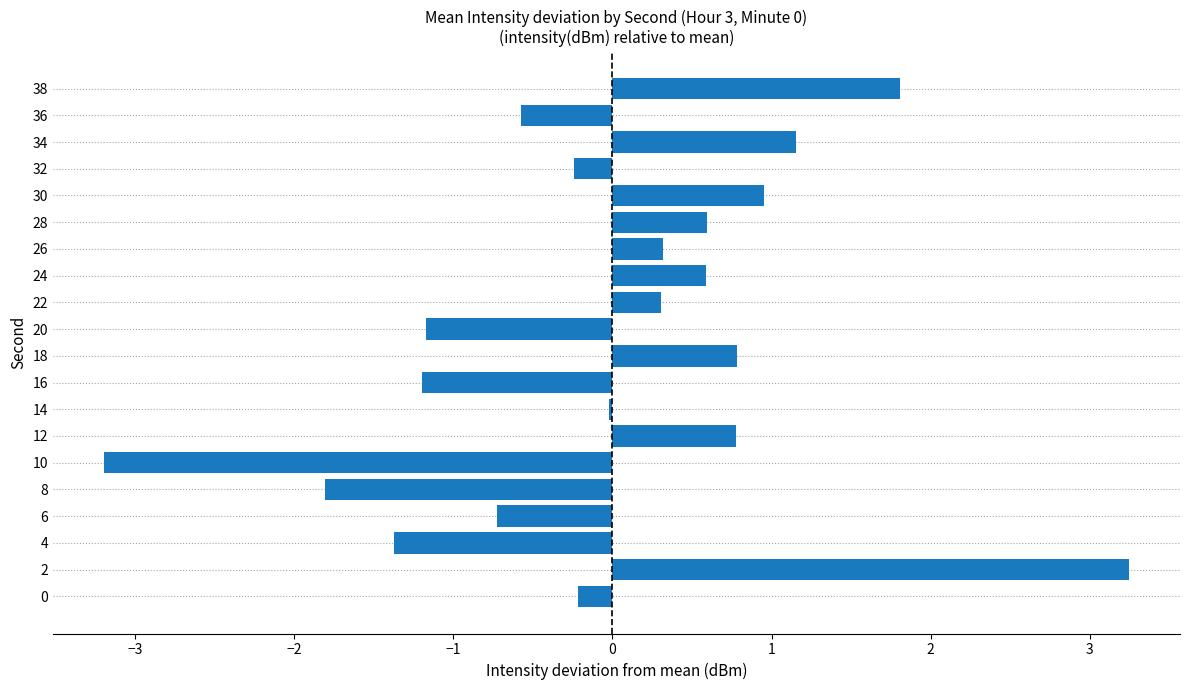

The chart shows a value of 0.3 at 12. True or false?

False